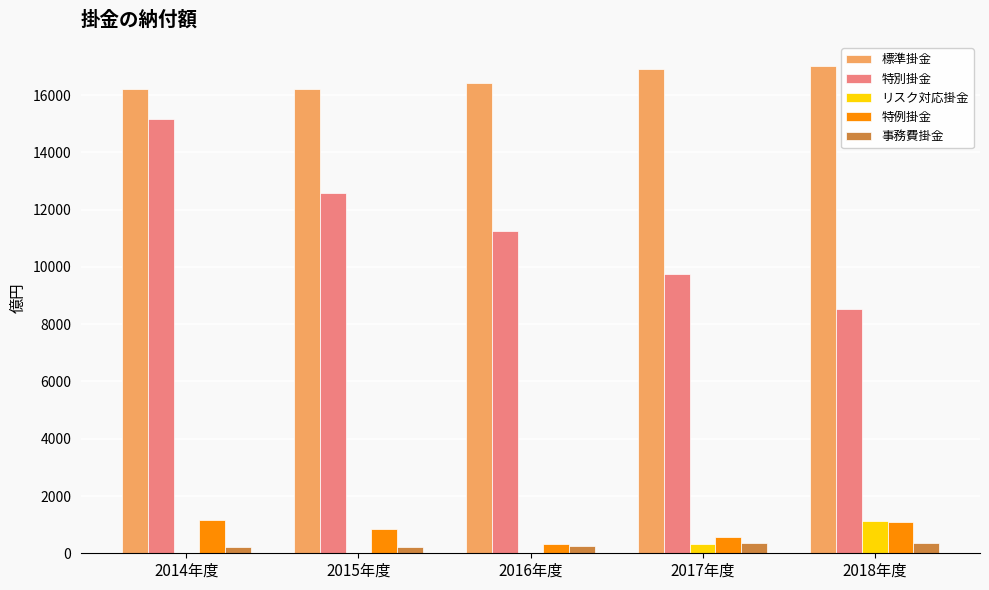

How many groups of bars are there?

5